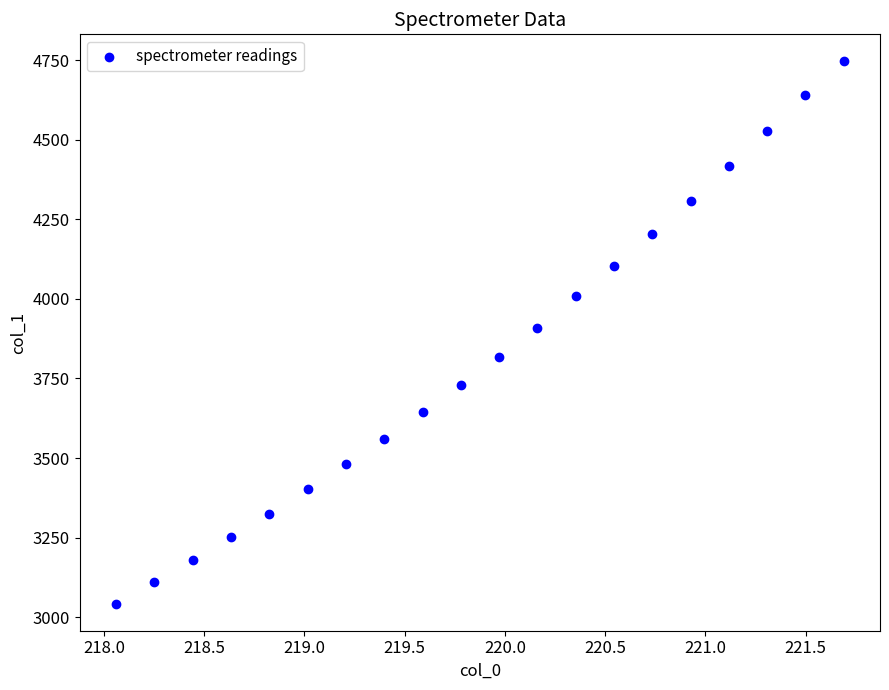

What is the range of X values (max minus min)?

3.6